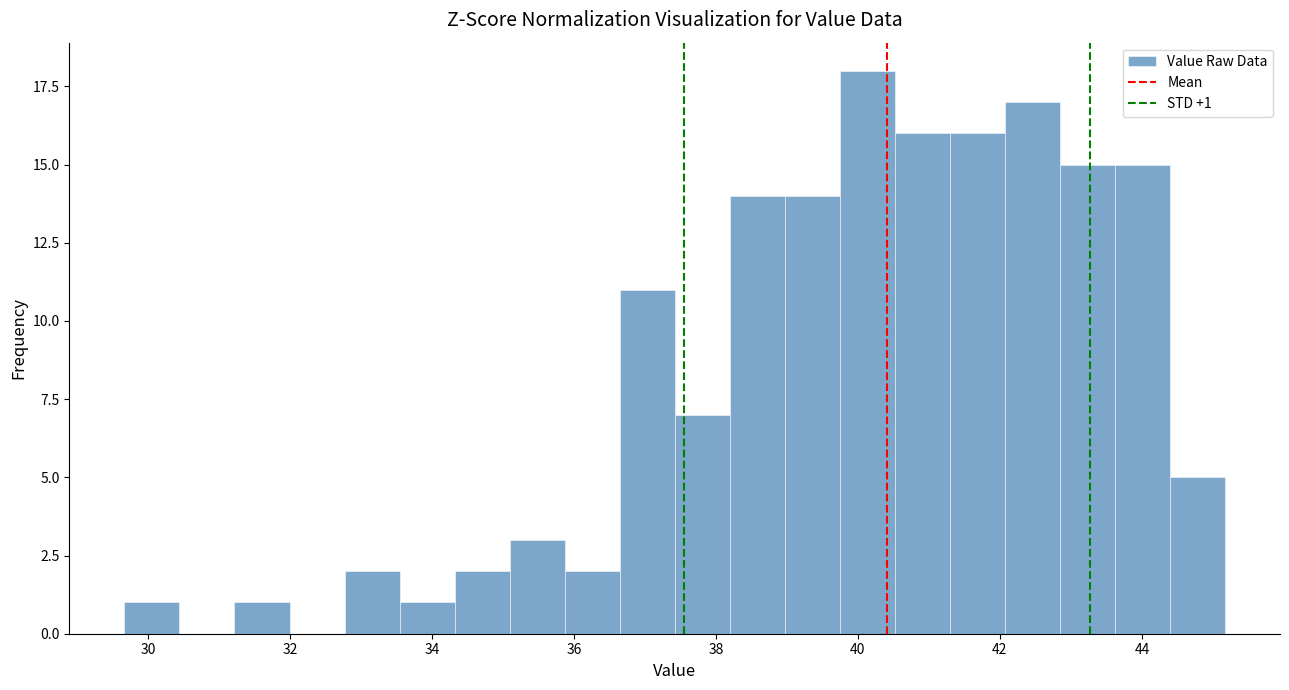

Around what value on the x-axis is the tallest bar? Give the approximate position of its centre, as read against the axis.

40.2